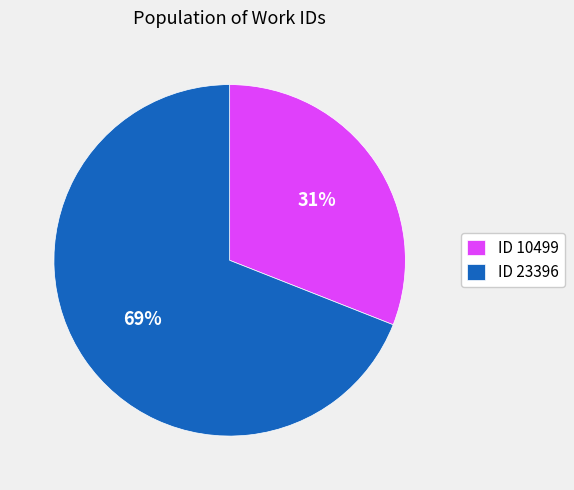

What percentage is the ID 10499 slice, to the nearest percent?

31%